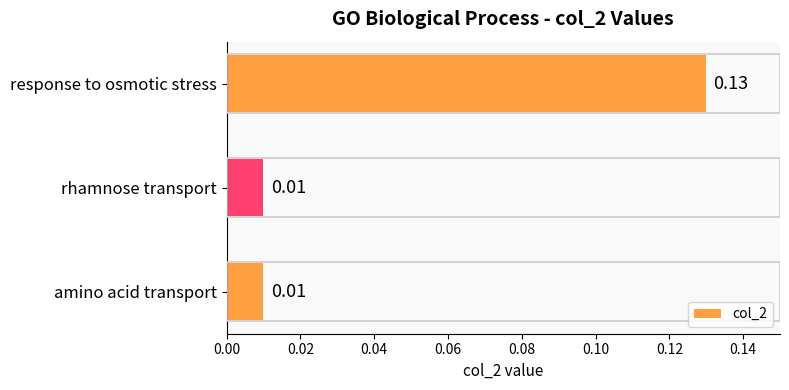

Does the chart contain any negative values?

No